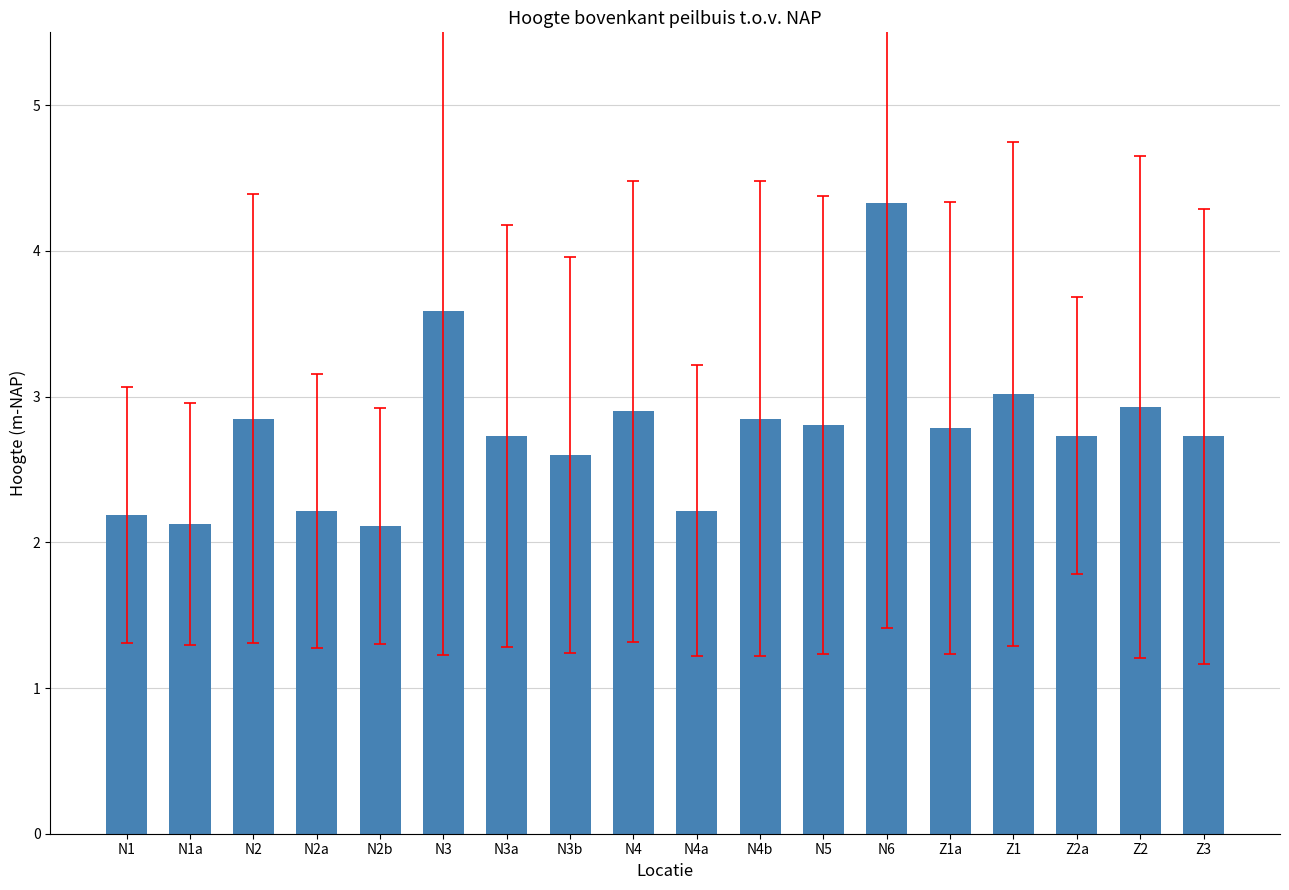

What is the smallest value displayed?

2.1